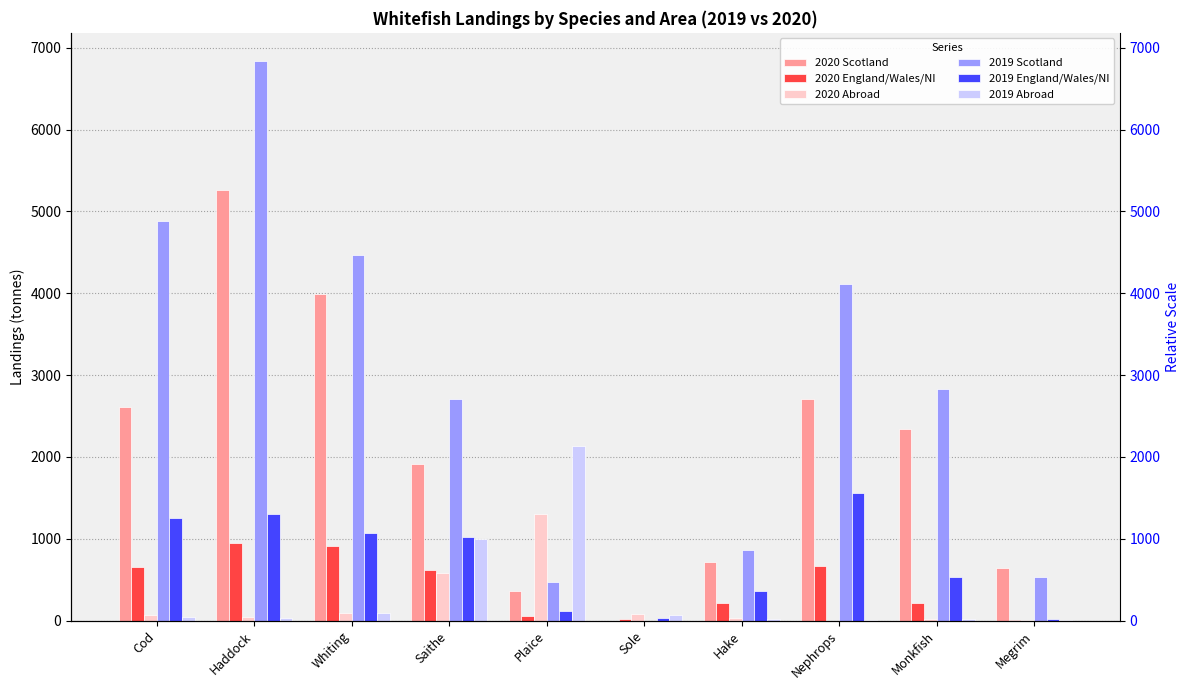

How many bars are there in total?

60